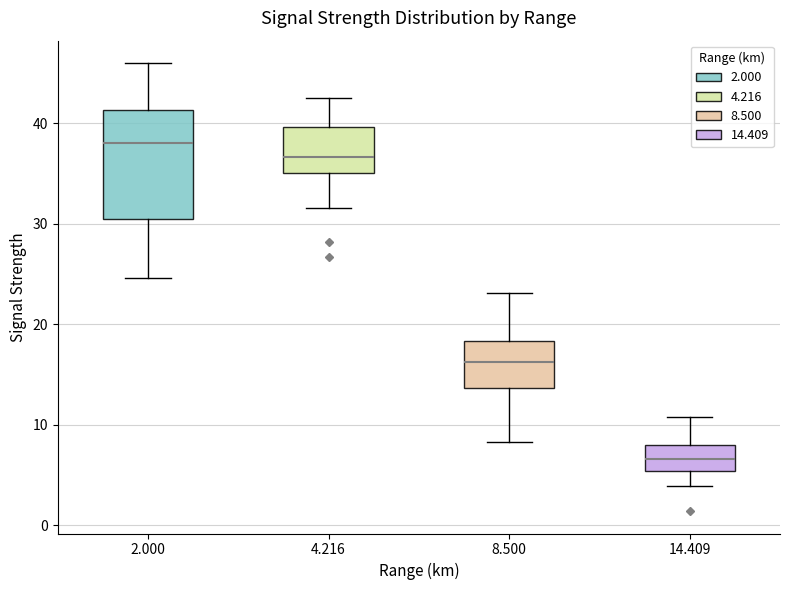

Which box has the lowest median line?

14.409